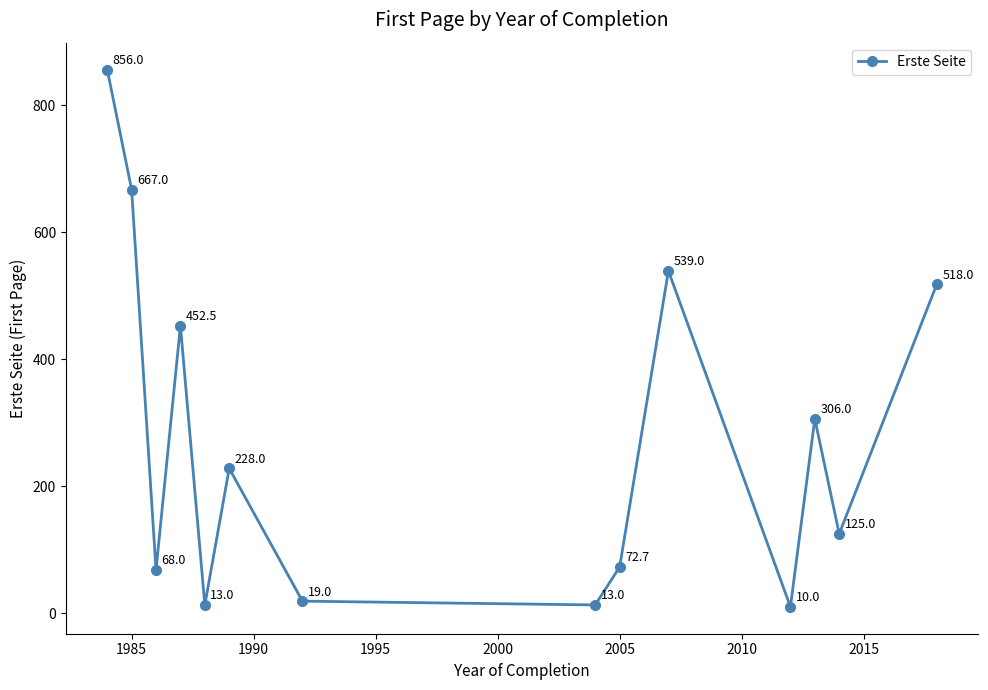

What is the difference between the maximum and minimum values?

846.0